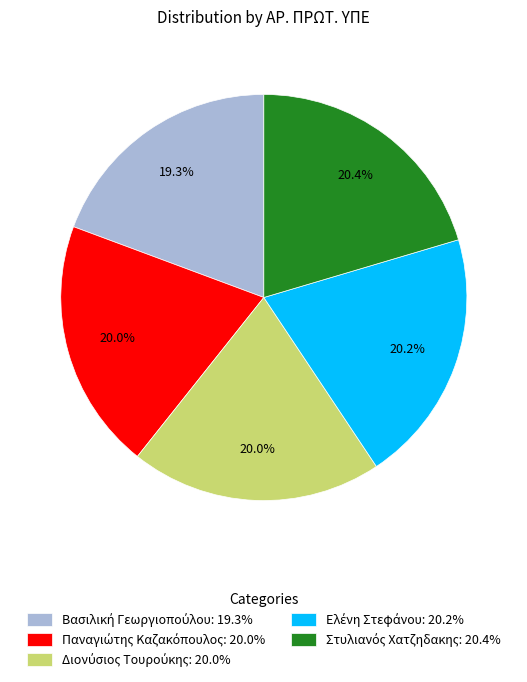

Is there any slice that represents more than half of the pie?

No